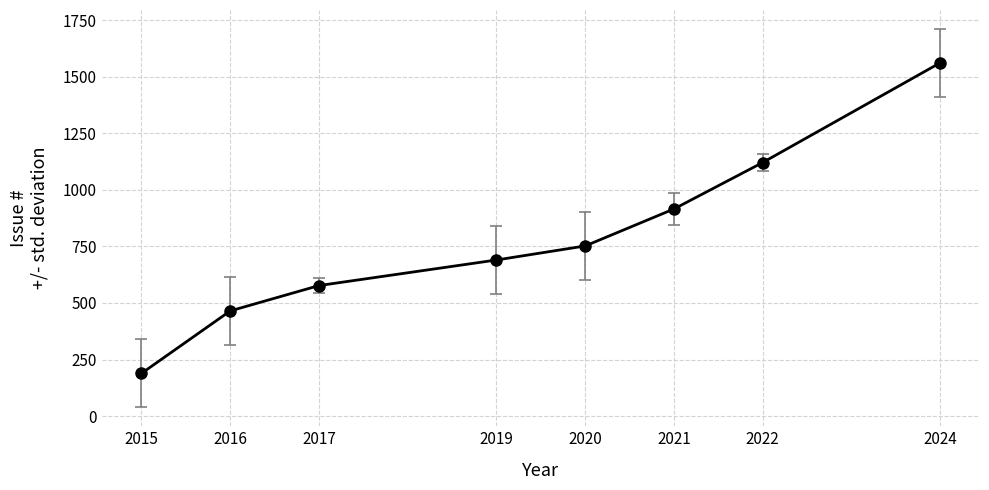

What is the value of the 8th point from the left?

1561.0